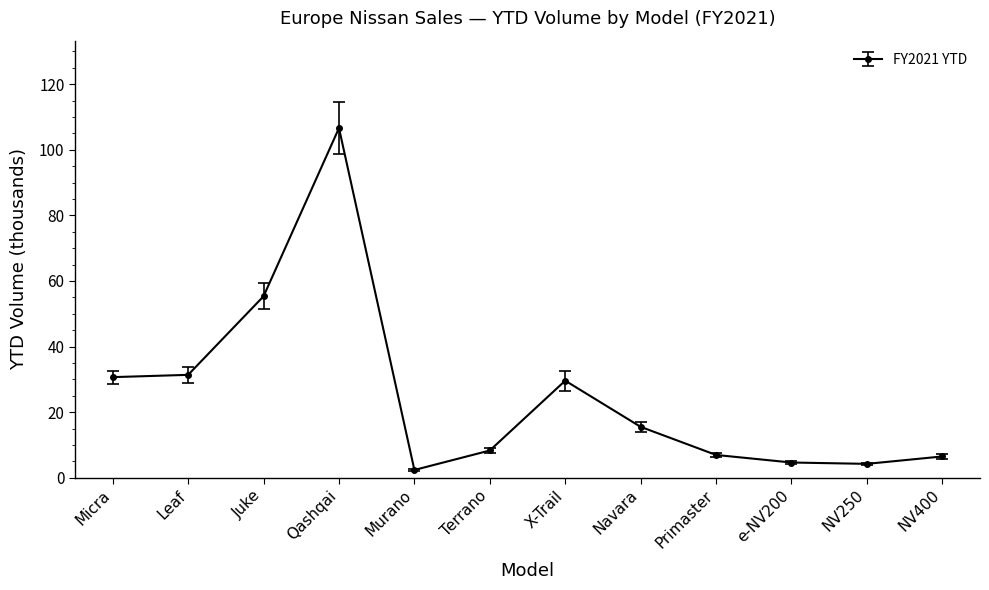

Which has a higher value, X-Trail or NV400?

X-Trail